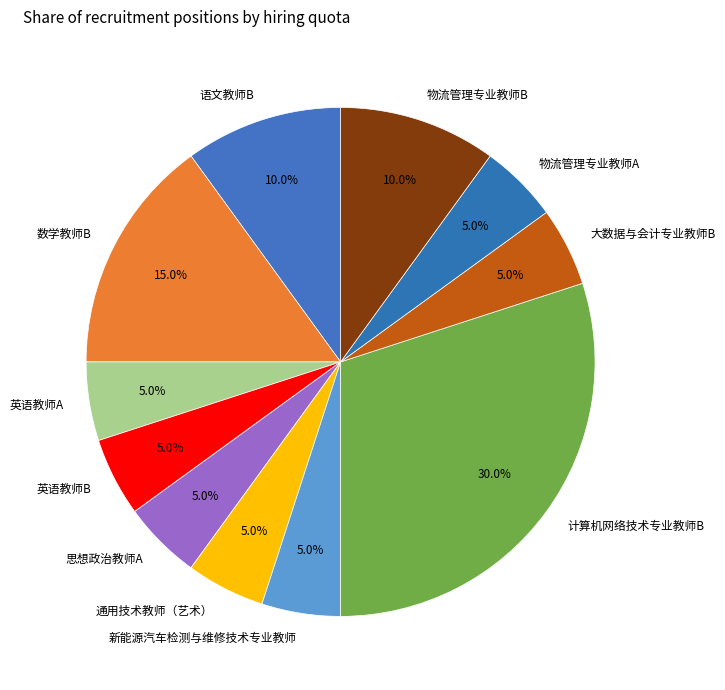

To the nearest percent, what is the difference between the largest and smallest slice percentages?

25%